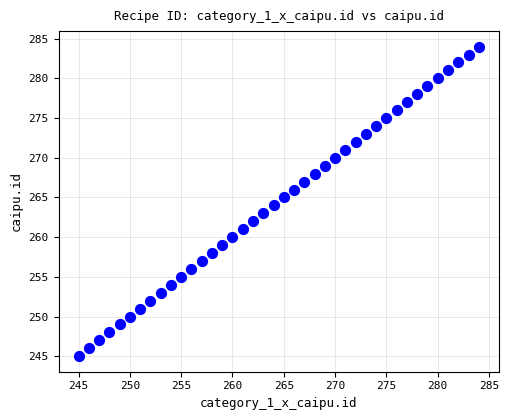

What is the range of X values (max minus min)?

39